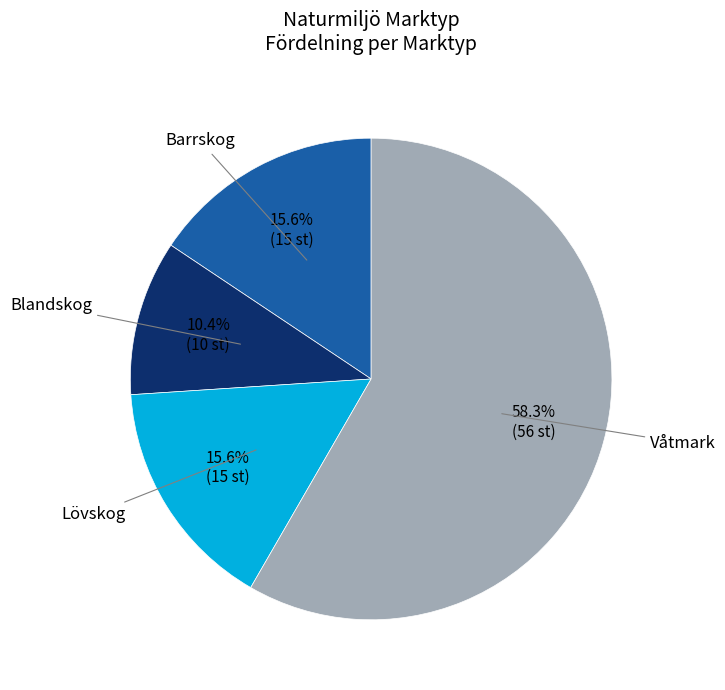

Is there any slice that represents more than half of the pie?

Yes